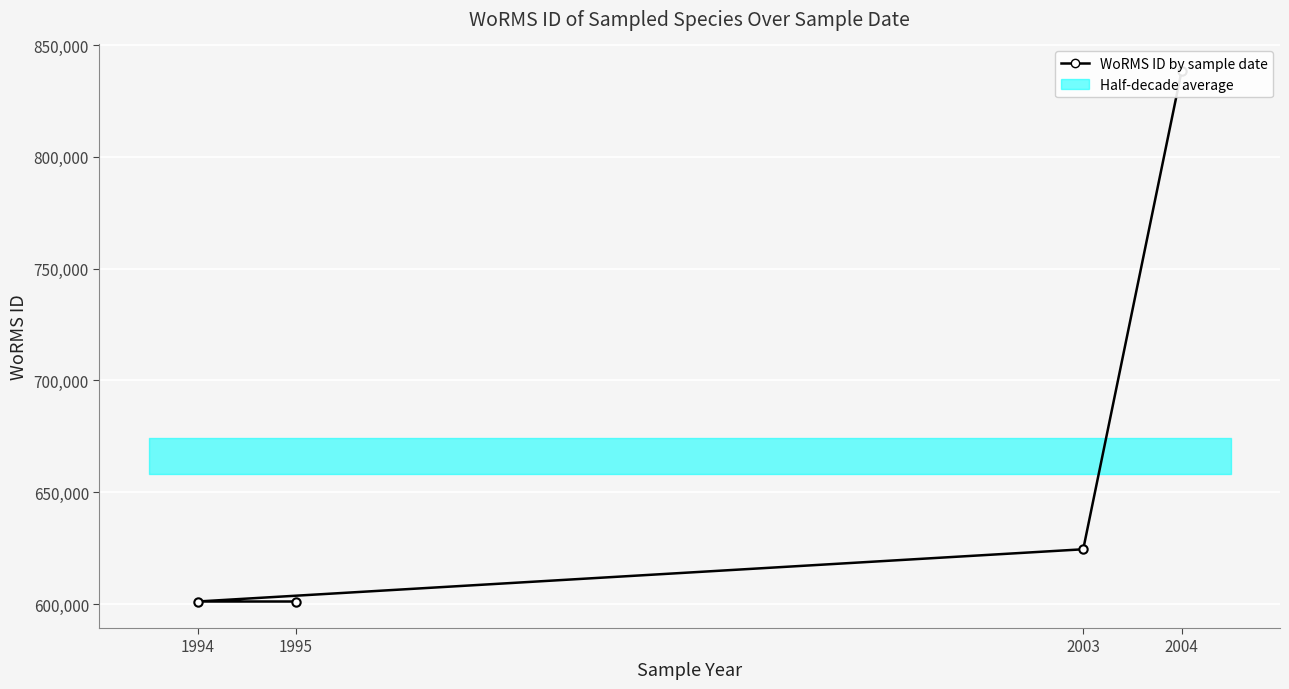

What is the value of the 1st point from the left?

601148